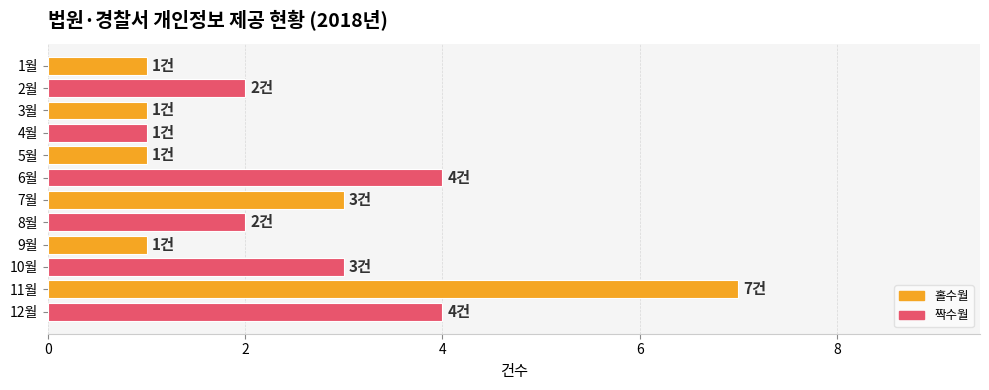

What is the difference between the second highest and minimum values?

3